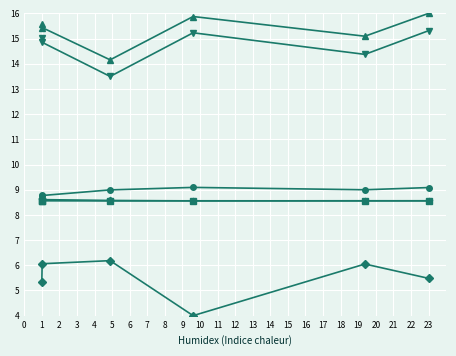

Is this an area chart (filled region under the line)?

No